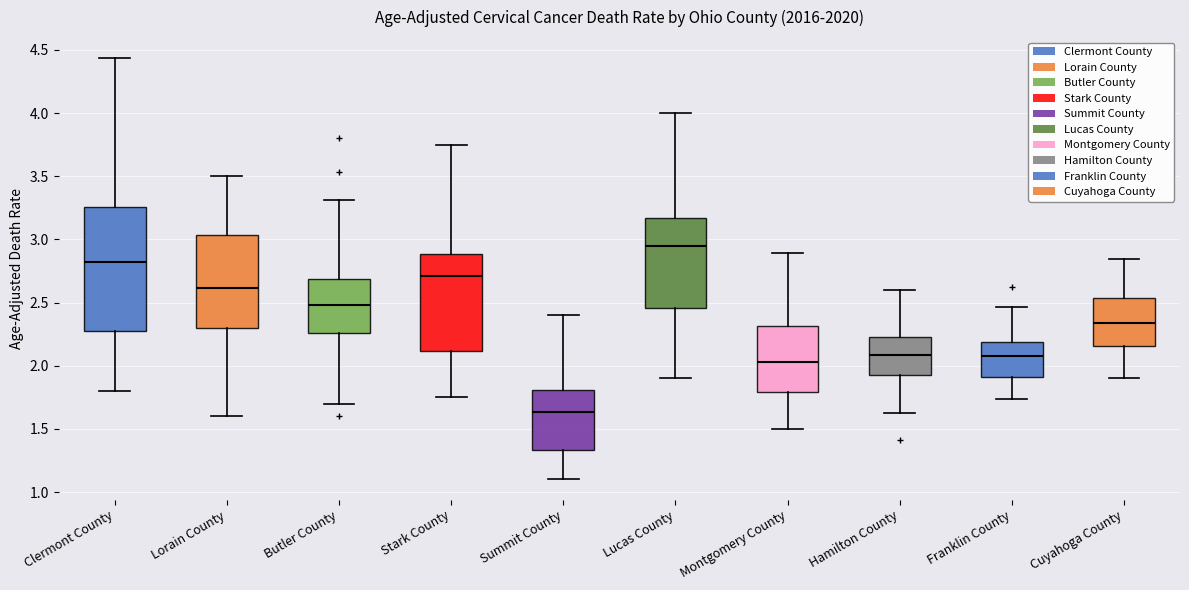

Comparing the boxes themselves (not the whiskers), which one is the tallest?

Clermont County